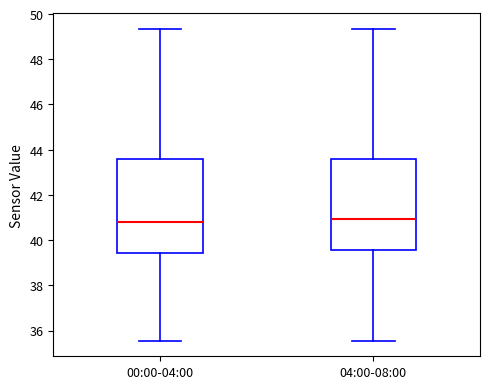

Reading left to right, read every box against the y-axis: the position of its median line, the range the box covers, and the ends of its whiskers. The values are not printed on the chart, so give them approximately, as read against the axis.

00:00-04:00: median 40.8, box 39.4 to 43.6, whiskers 35.6 to 49.4
04:00-08:00: median 41.0, box 39.6 to 43.6, whiskers 35.6 to 49.4